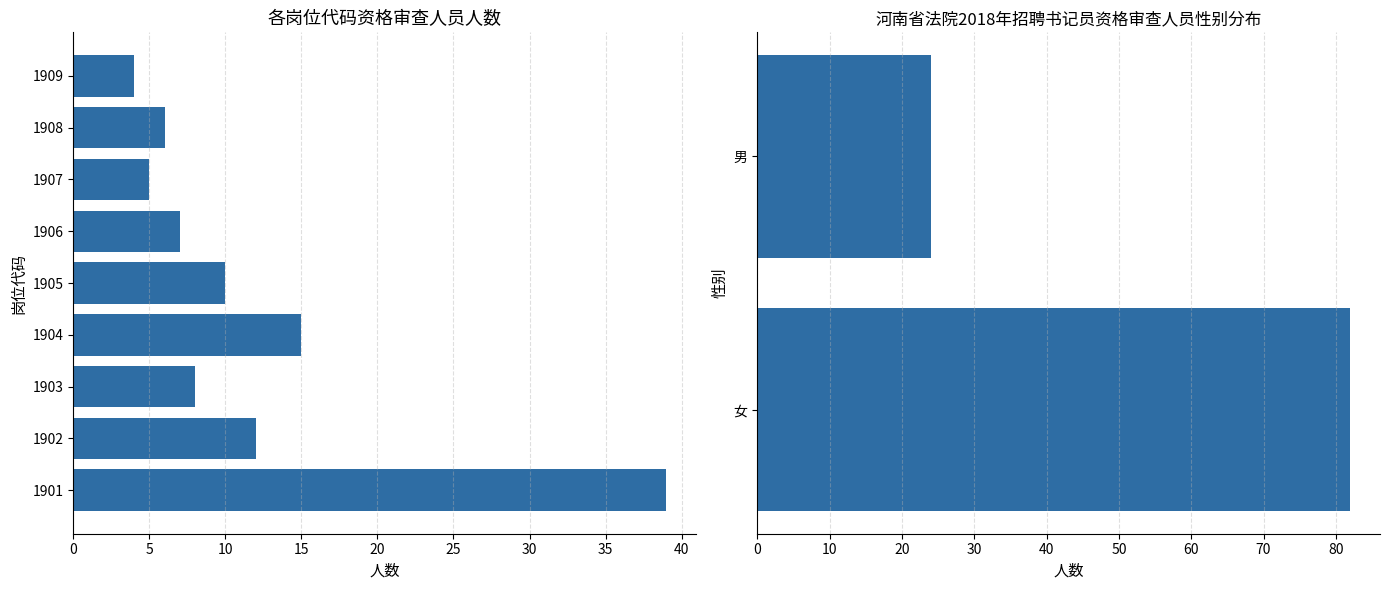

At which label is 女 closest to 11?

10